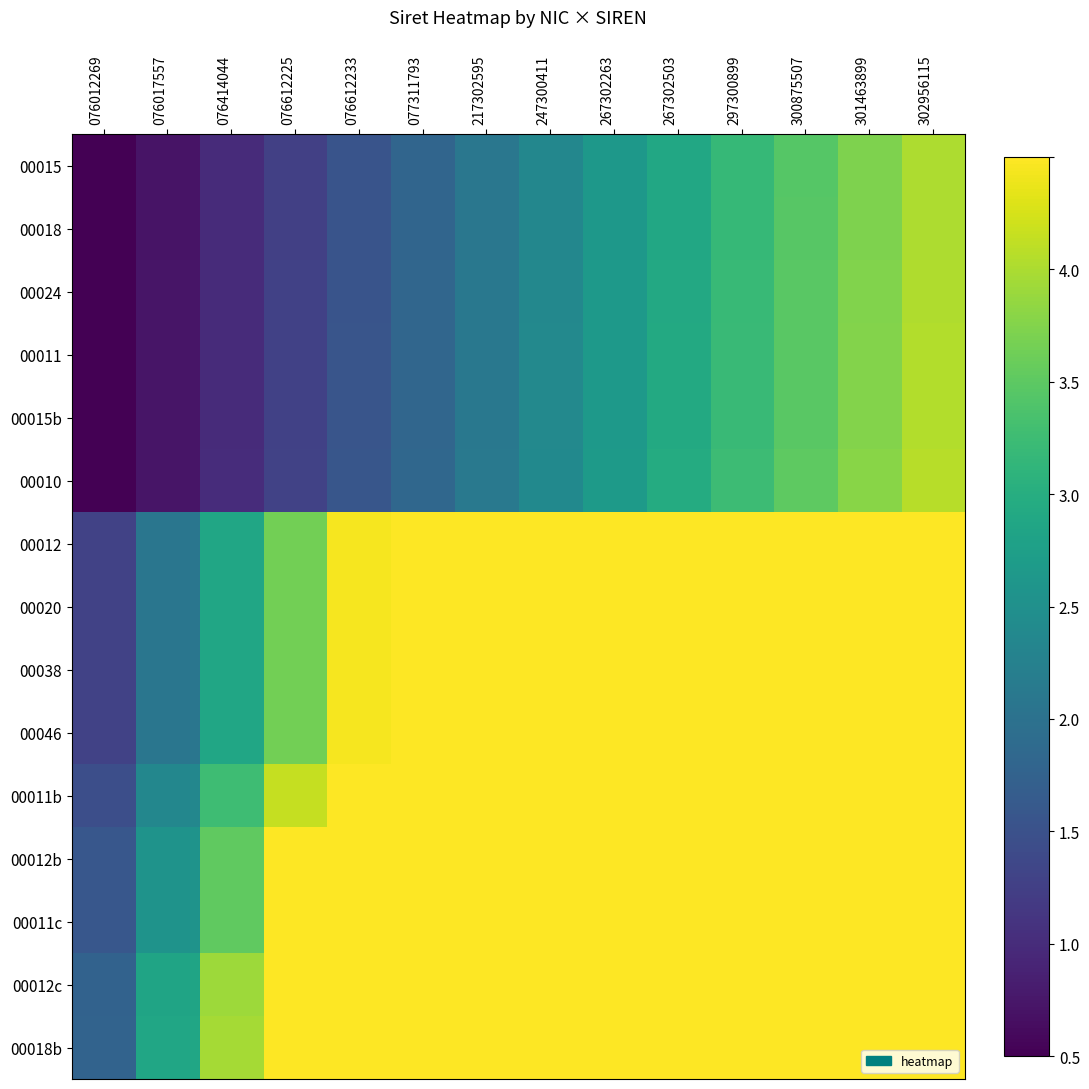

Reading right to left, extract all data points from this chart.

00015: 302956115=4.0	301463899=3.7	300875507=3.5	297300899=3.2	267302503=2.9	267302263=2.6	247300411=2.4	217302595=2.1	077311793=1.8	076612233=1.5	076612225=1.3	076414044=1.0	076017557=0.7	076012269=0.5
00018: 302956115=4.0	301463899=3.7	300875507=3.5	297300899=3.2	267302503=2.9	267302263=2.6	247300411=2.4	217302595=2.1	077311793=1.8	076612233=1.5	076612225=1.3	076414044=1.0	076017557=0.7	076012269=0.5
00024: 302956115=4.0	301463899=3.7	300875507=3.5	297300899=3.2	267302503=2.9	267302263=2.6	247300411=2.4	217302595=2.1	077311793=1.8	076612233=1.5	076612225=1.3	076414044=1.0	076017557=0.7	076012269=0.5
00011: 302956115=4.0	301463899=3.8	300875507=3.5	297300899=3.2	267302503=2.9	267302263=2.7	247300411=2.4	217302595=2.1	077311793=1.8	076612233=1.6	076612225=1.3	076414044=1.0	076017557=0.7	076012269=0.5
00015b: 302956115=4.0	301463899=3.8	300875507=3.5	297300899=3.2	267302503=2.9	267302263=2.7	247300411=2.4	217302595=2.1	077311793=1.8	076612233=1.6	076612225=1.3	076414044=1.0	076017557=0.7	076012269=0.5
00010: 302956115=4.1	301463899=3.8	300875507=3.5	297300899=3.2	267302503=3.0	267302263=2.7	247300411=2.4	217302595=2.1	077311793=1.8	076612233=1.6	076612225=1.3	076414044=1.0	076017557=0.7	076012269=0.5
00012: 302956115=4.5	301463899=4.5	300875507=4.5	297300899=4.5	267302503=4.5	267302263=4.5	247300411=4.5	217302595=4.5	077311793=4.5	076612233=4.4	076612225=3.6	076414044=2.9	076017557=2.1	076012269=1.3
00020: 302956115=4.5	301463899=4.5	300875507=4.5	297300899=4.5	267302503=4.5	267302263=4.5	247300411=4.5	217302595=4.5	077311793=4.5	076612233=4.4	076612225=3.6	076414044=2.9	076017557=2.1	076012269=1.3
00038: 302956115=4.5	301463899=4.5	300875507=4.5	297300899=4.5	267302503=4.5	267302263=4.5	247300411=4.5	217302595=4.5	077311793=4.5	076612233=4.4	076612225=3.6	076414044=2.9	076017557=2.1	076012269=1.3
00046: 302956115=4.5	301463899=4.5	300875507=4.5	297300899=4.5	267302503=4.5	267302263=4.5	247300411=4.5	217302595=4.5	077311793=4.5	076612233=4.4	076612225=3.6	076414044=2.9	076017557=2.1	076012269=1.3
00011b: 302956115=4.5	301463899=4.5	300875507=4.5	297300899=4.5	267302503=4.5	267302263=4.5	247300411=4.5	217302595=4.5	077311793=4.5	076612233=4.5	076612225=4.2	076414044=3.3	076017557=2.4	076012269=1.5
00012b: 302956115=4.5	301463899=4.5	300875507=4.5	297300899=4.5	267302503=4.5	267302263=4.5	247300411=4.5	217302595=4.5	077311793=4.5	076612233=4.5	076612225=4.5	076414044=3.5	076017557=2.6	076012269=1.6
00011c: 302956115=4.5	301463899=4.5	300875507=4.5	297300899=4.5	267302503=4.5	267302263=4.5	247300411=4.5	217302595=4.5	077311793=4.5	076612233=4.5	076612225=4.5	076414044=3.5	076017557=2.6	076012269=1.6
00012c: 302956115=4.5	301463899=4.5	300875507=4.5	297300899=4.5	267302503=4.5	267302263=4.5	247300411=4.5	217302595=4.5	077311793=4.5	076612233=4.5	076612225=4.5	076414044=3.9	076017557=2.8	076012269=1.8
00018b: 302956115=4.5	301463899=4.5	300875507=4.5	297300899=4.5	267302503=4.5	267302263=4.5	247300411=4.5	217302595=4.5	077311793=4.5	076612233=4.5	076612225=4.5	076414044=4.0	076017557=2.9	076012269=1.8